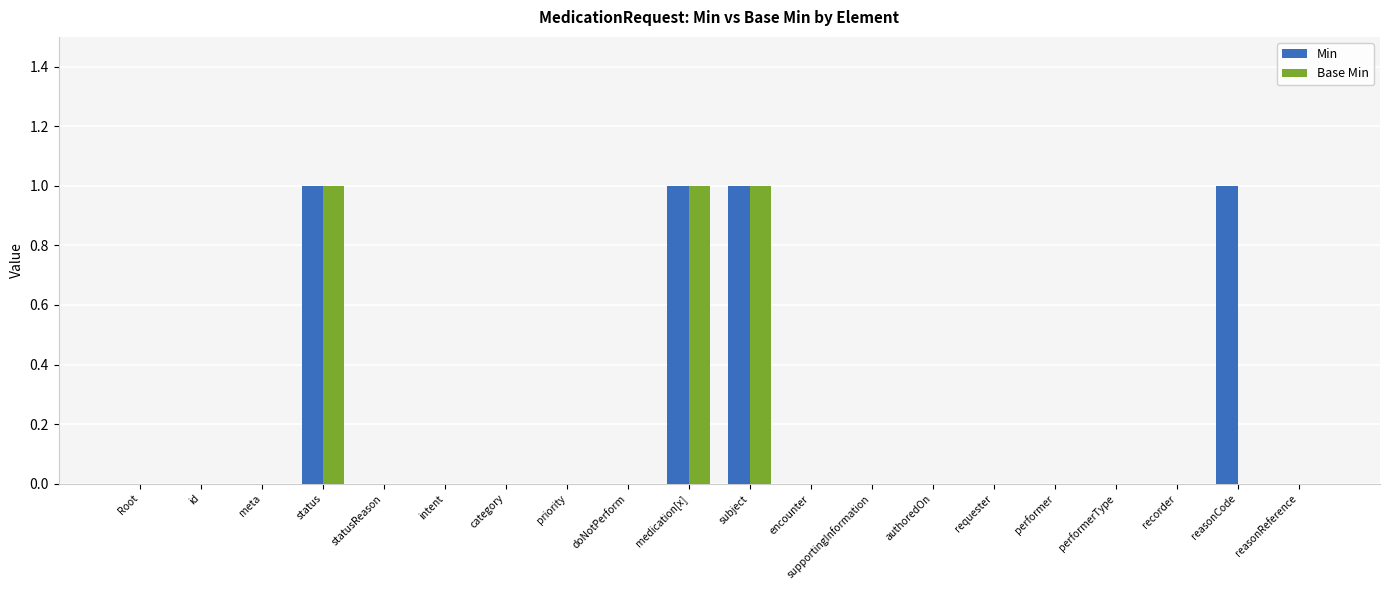

The Base Min series shows 0 at encounter. True or false?

True